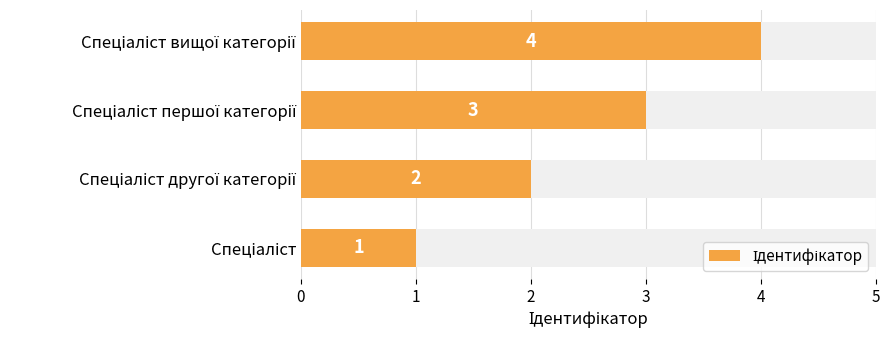

What is the sum of all values?

10